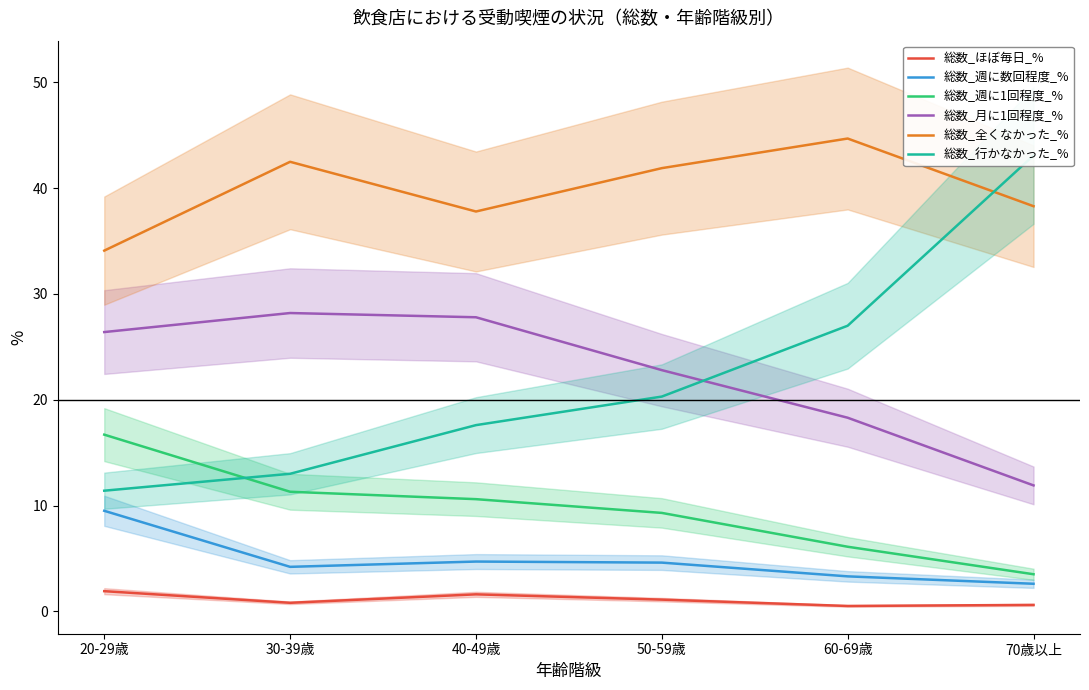

Reading left to right, transcribe all the data shown in this chart.

総数_ほぼ毎日_%: 20-29歳=1.9	30-39歳=0.8	40-49歳=1.6	50-59歳=1.1	60-69歳=0.5	70歳以上=0.6
総数_週に数回程度_%: 20-29歳=9.5	30-39歳=4.2	40-49歳=4.7	50-59歳=4.6	60-69歳=3.3	70歳以上=2.6
総数_週に1回程度_%: 20-29歳=16.7	30-39歳=11.3	40-49歳=10.6	50-59歳=9.3	60-69歳=6.1	70歳以上=3.5
総数_月に1回程度_%: 20-29歳=26.4	30-39歳=28.2	40-49歳=27.8	50-59歳=22.8	60-69歳=18.3	70歳以上=11.9
総数_全くなかった_%: 20-29歳=34.1	30-39歳=42.5	40-49歳=37.8	50-59歳=41.9	60-69歳=44.7	70歳以上=38.3
総数_行かなかった_%: 20-29歳=11.4	30-39歳=13.0	40-49歳=17.6	50-59歳=20.3	60-69歳=27.0	70歳以上=43.1